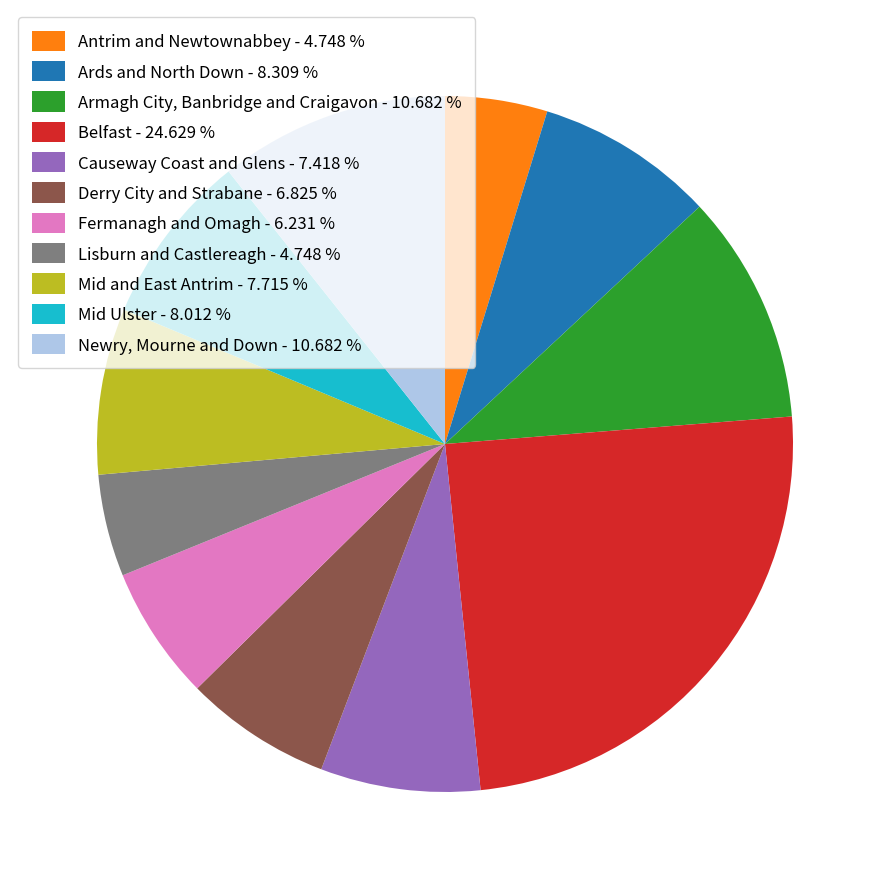

Do Derry City and Strabane - 6.825 % and Armagh City, Banbridge and Craigavon - 10.682 % together represent more than half of the pie?

No